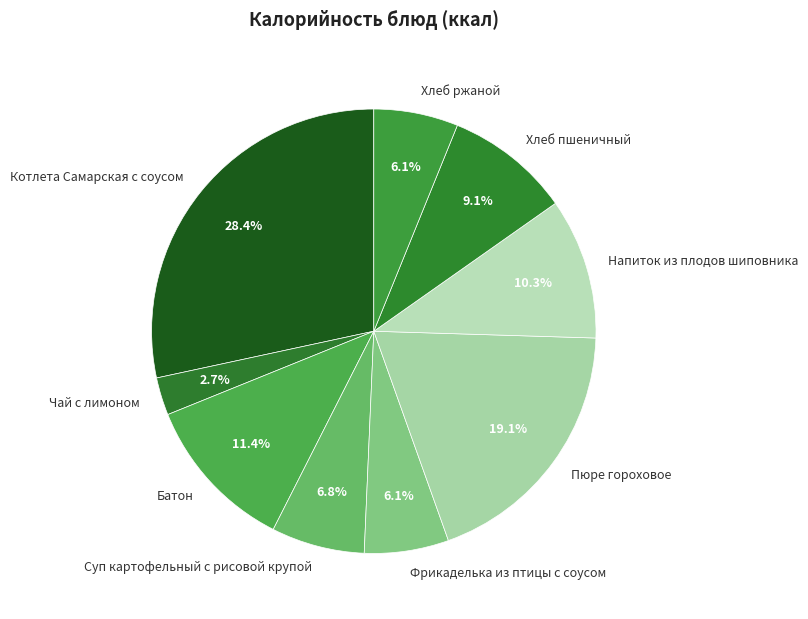

What percentage is the Чай с лимоном slice, to the nearest percent?

3%